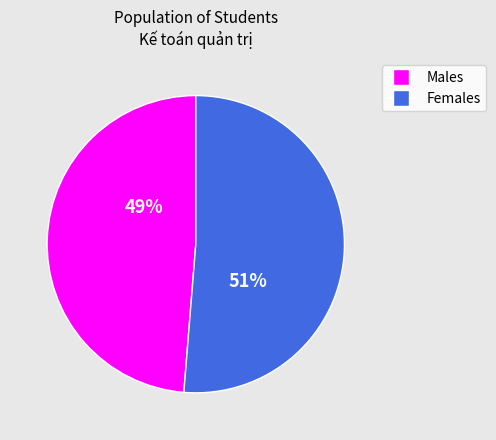

Does any single category account for the majority?

Yes